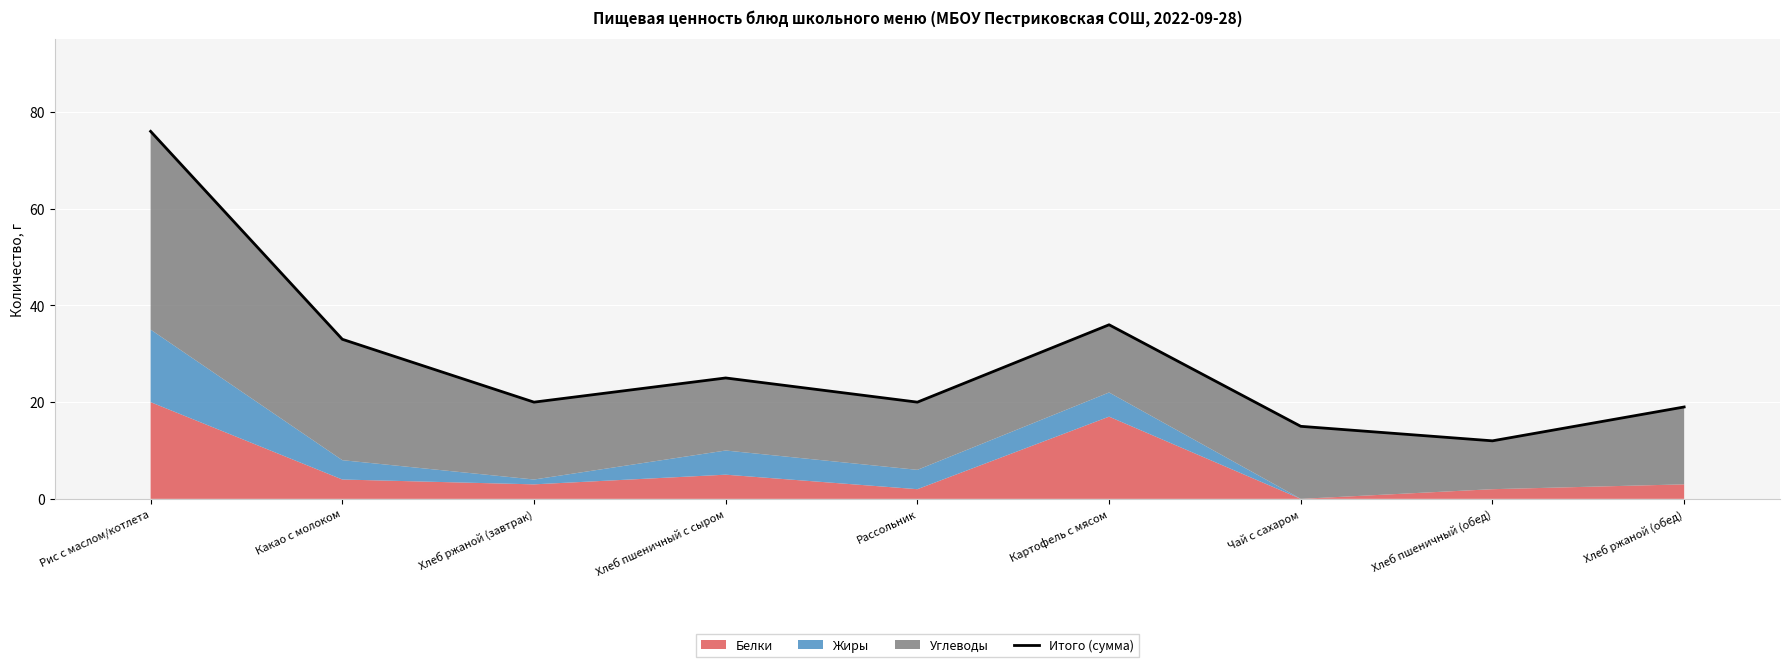

What is the difference between the maximum and minimum values?

64